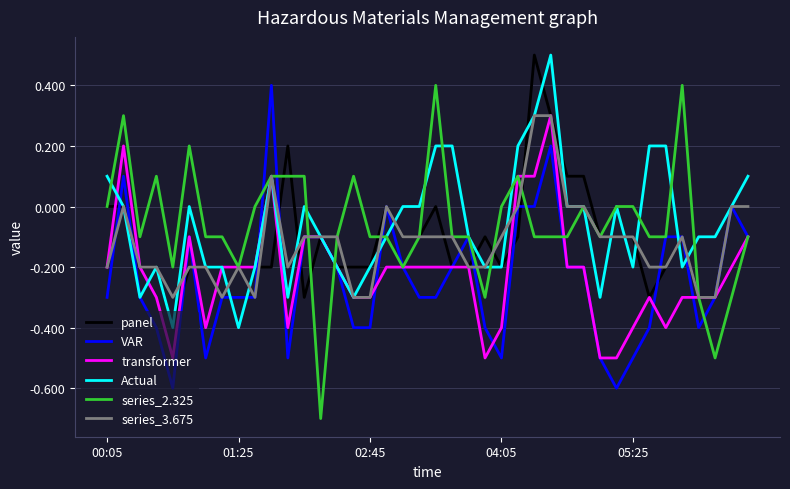

What are all the series names shown in the legend?

panel, VAR, transformer, Actual, series_2.325, series_3.675